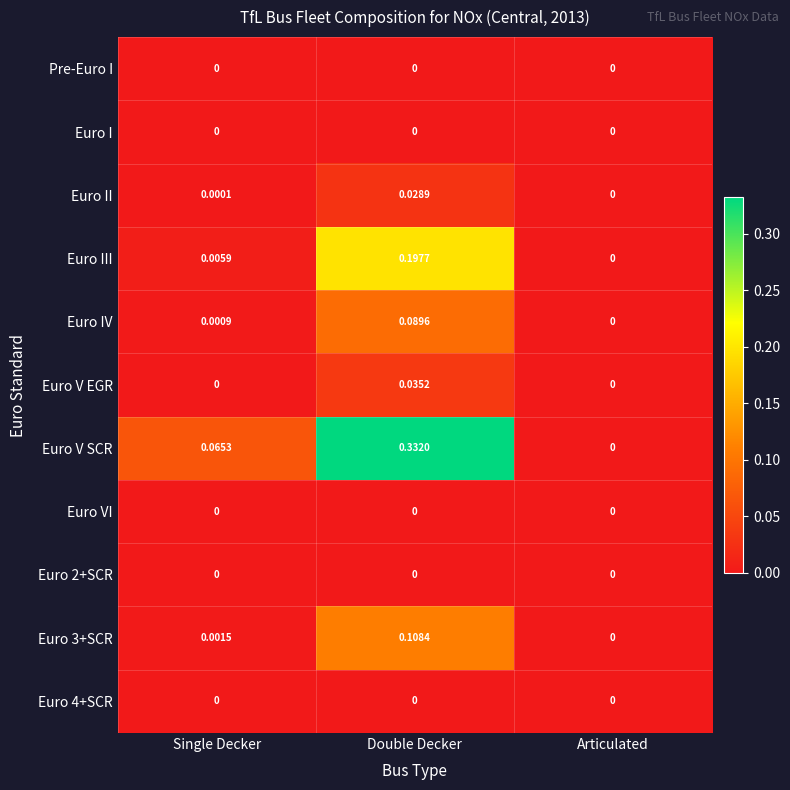

Is the value of Euro IV at Articulated greater than the value of Euro II at Double Decker?

No